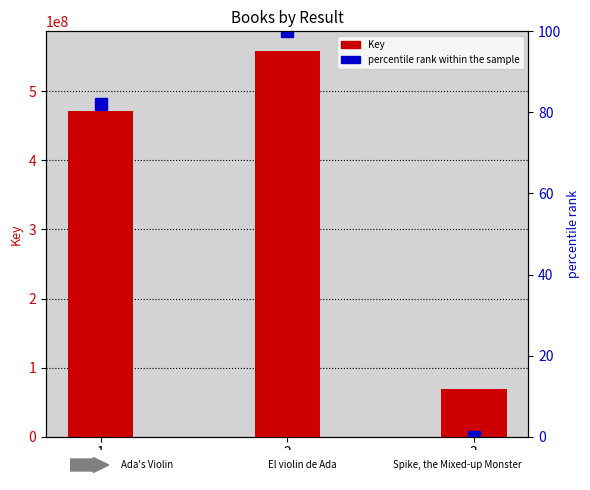

How many data points does each series have?

3